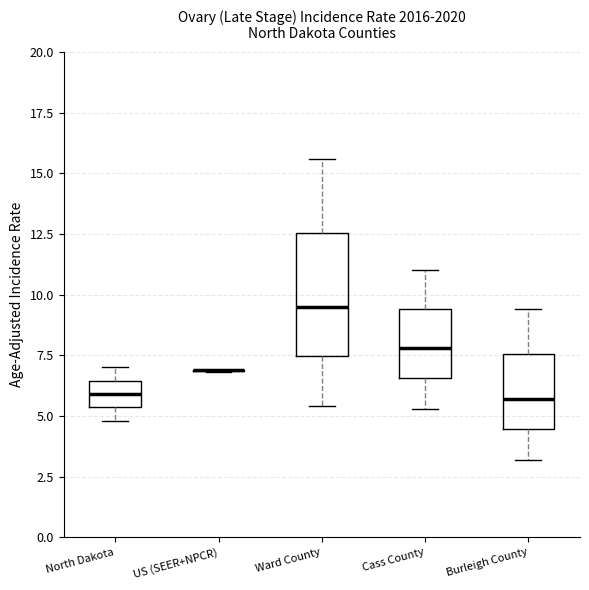

Reading left to right, read every box against the y-axis: the position of its median line, the range the box covers, and the ends of its whiskers. The values are not printed on the chart, so give them approximately, as read against the axis.

North Dakota: median 6.0, box 5.5 to 6.5, whiskers 5.0 to 7.0
US (SEER+NPCR): box collapsed to a line at 7.0, whiskers 7.0 to 7.0
Ward County: median 9.5, box 7.5 to 12.5, whiskers 5.5 to 15.5
Cass County: median 8.0, box 6.5 to 9.5, whiskers 5.5 to 11.0
Burleigh County: median 5.5, box 4.5 to 7.5, whiskers 3.0 to 9.5